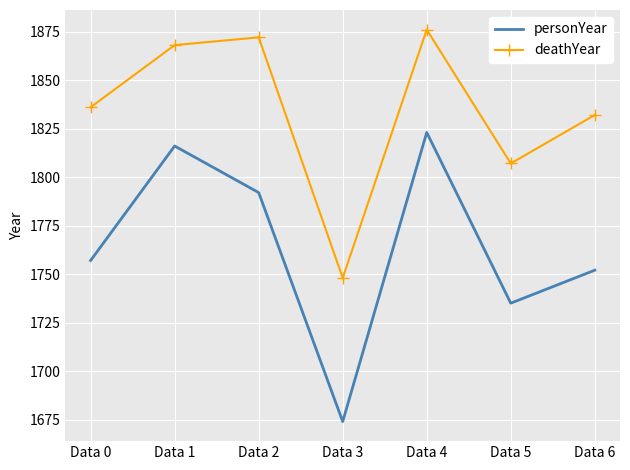

Is it true that deathYear equals 1868 at Data 1?

True